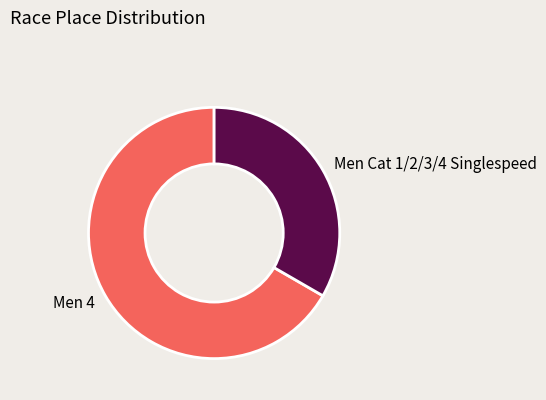

Combined, do Men 4 and Men Cat 1/2/3/4 Singlespeed account for over 50%?

Yes